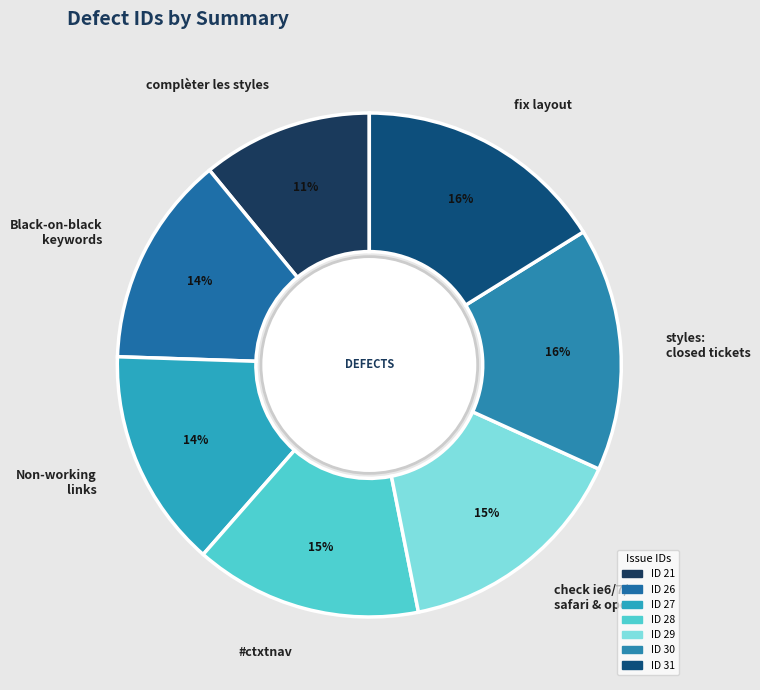

Approximately how many times larger is the value at check ie6/7/8 safari & opera compared to Black-on-black keywords?

1.1